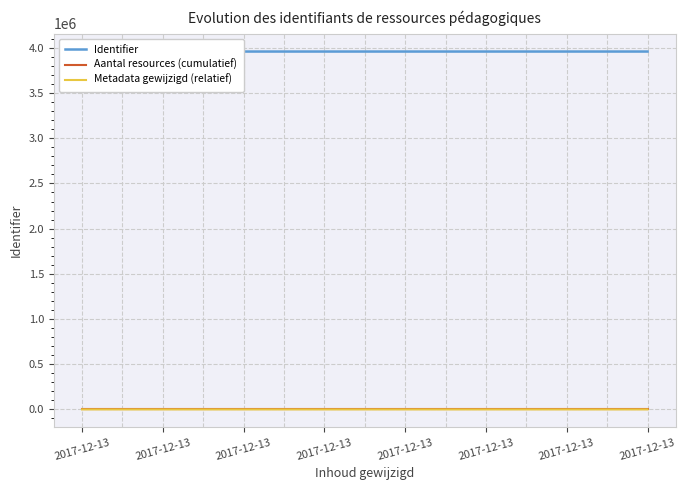

Where is Identifier nearest to the value 3959433?

2017-12-13